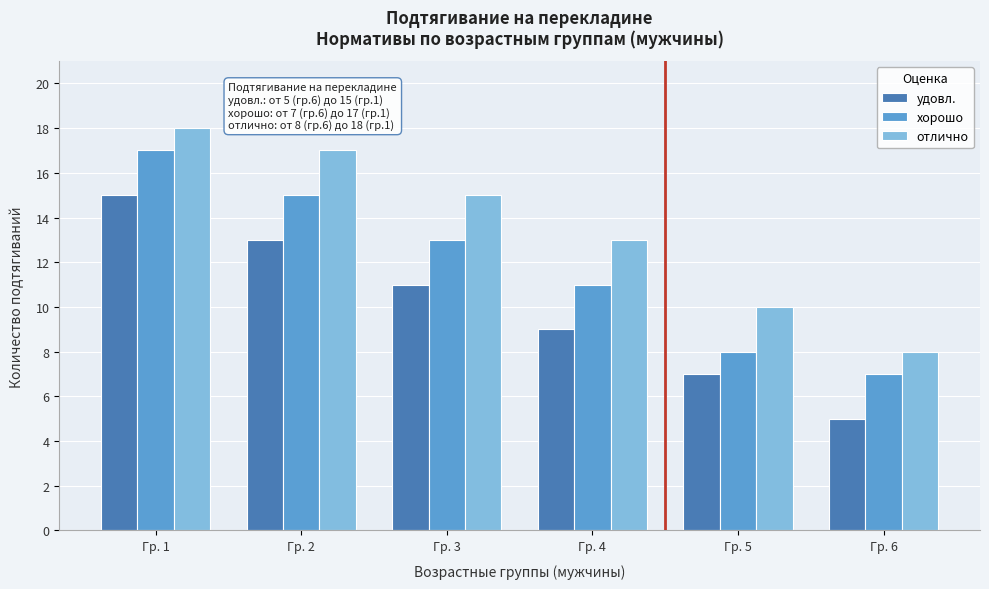

Reading left to right, extract all data points from this chart.

удовл.: 15	13	11	9	7	5
хорошо: 17	15	13	11	8	7
отлично: 18	17	15	13	10	8